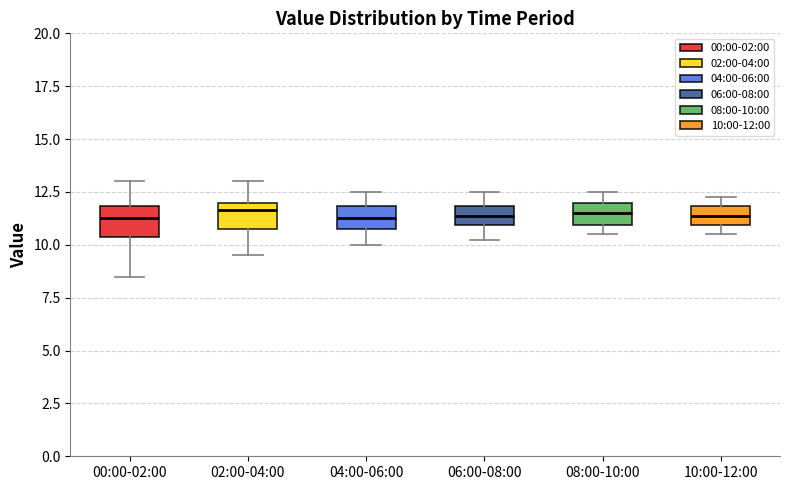

Where does the median line of the box for 08:00-10:00 sit on the y-axis? The values are not printed on the chart, so give them approximately, as read against the axis.

11.5